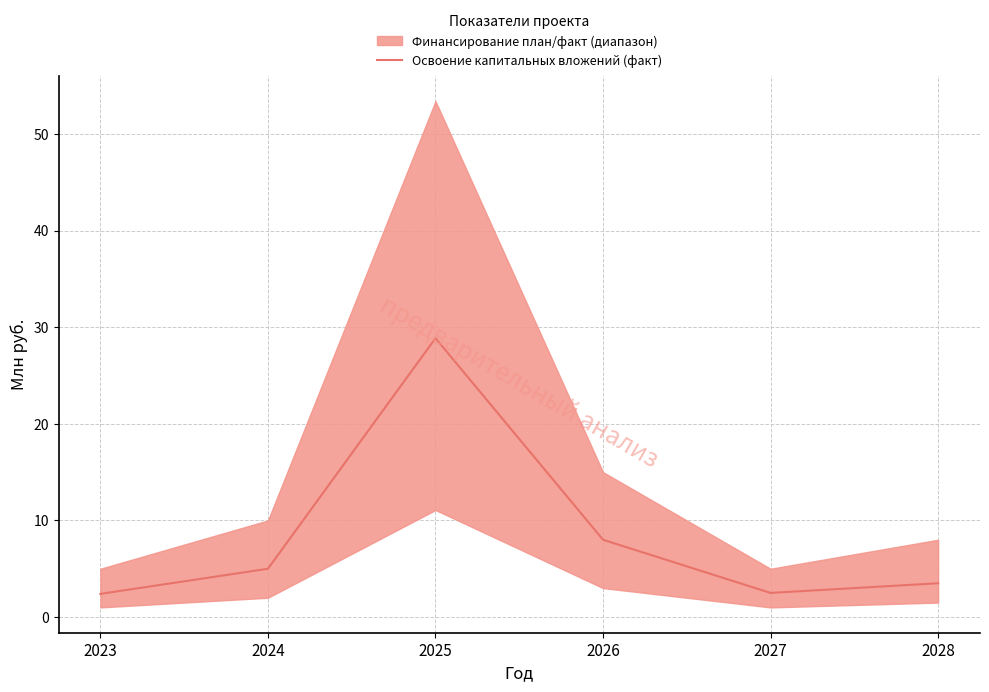

What is the difference between the second highest and second lowest values?

5.5